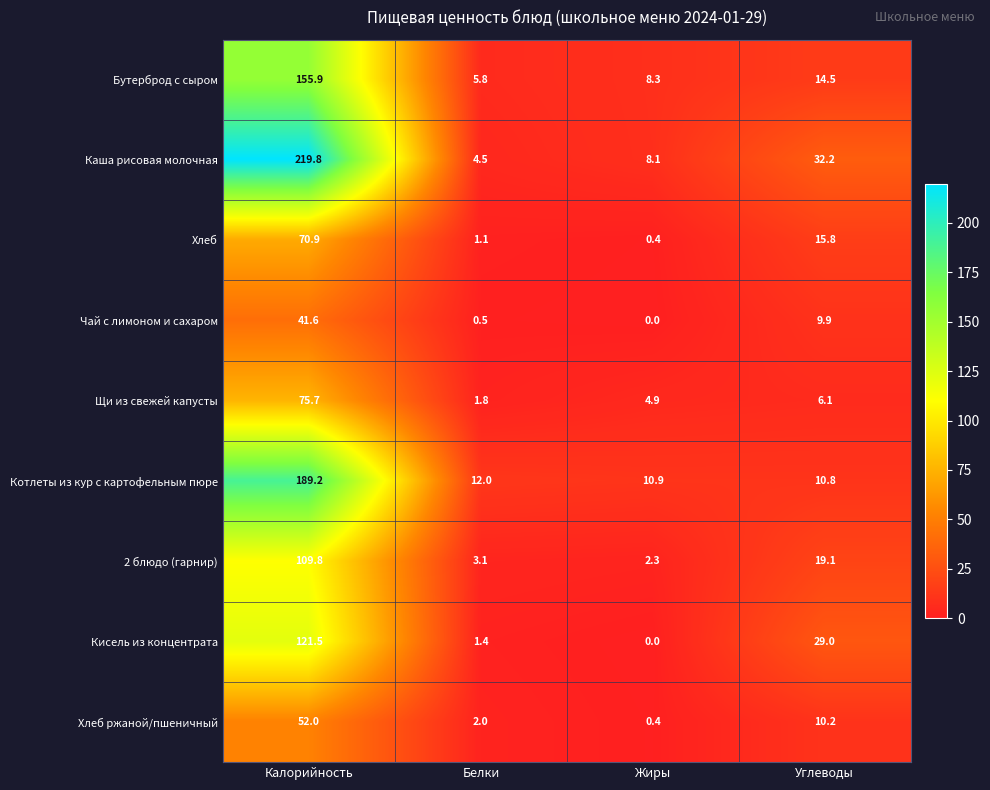

What is the difference between the maximum and second lowest values in the Котлеты из кур с картофельным пюре series?

178.3